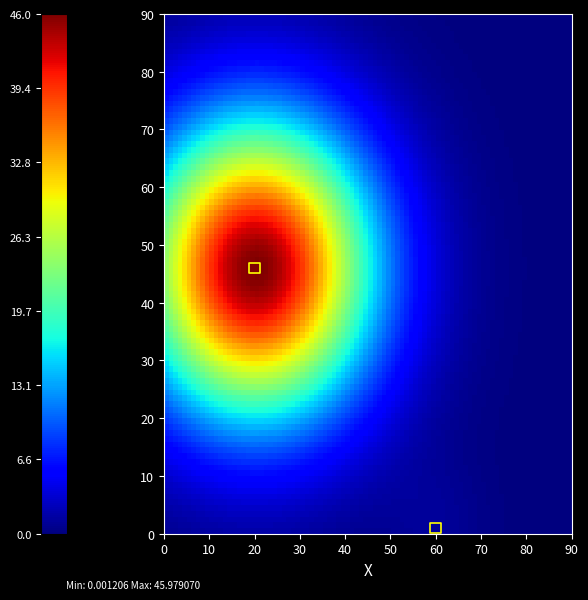

What is the average Y value?

24